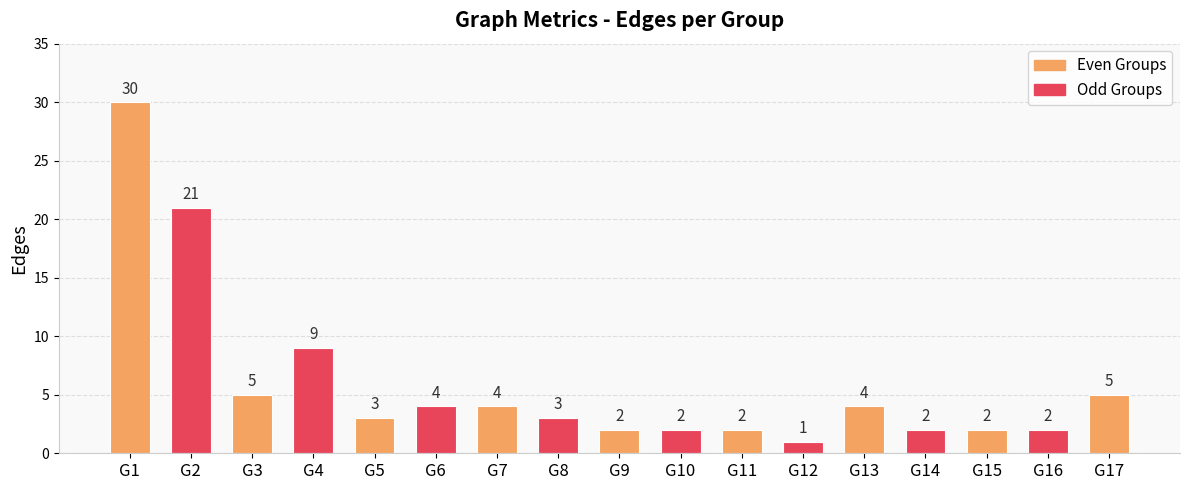

True or false: the data shows 6 at G13.

False